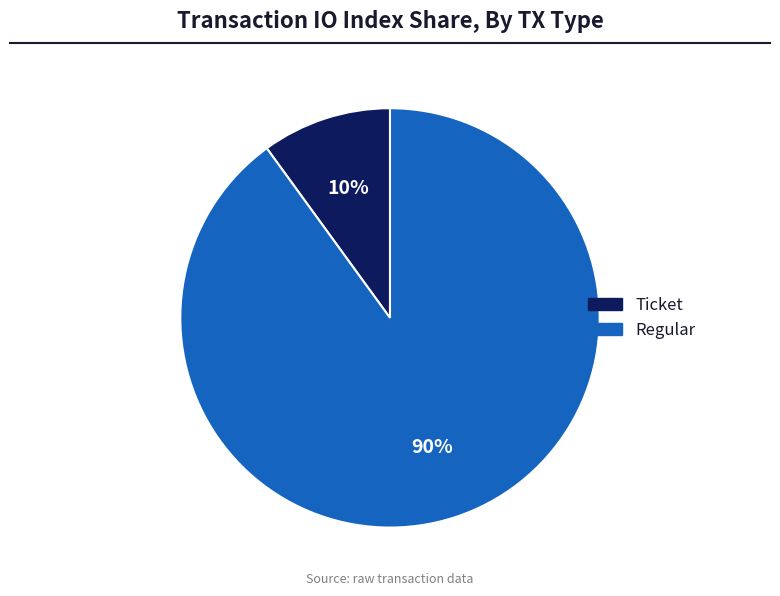

Does any single category account for the majority?

Yes